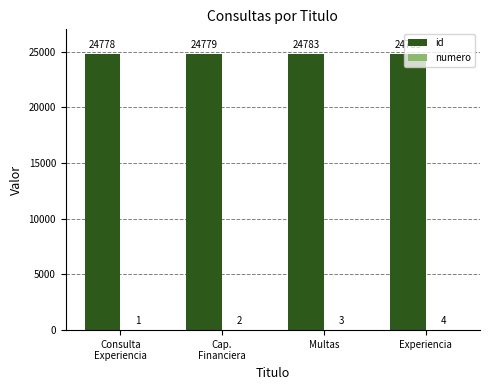

Which category has the highest value in the id series?

Experiencia